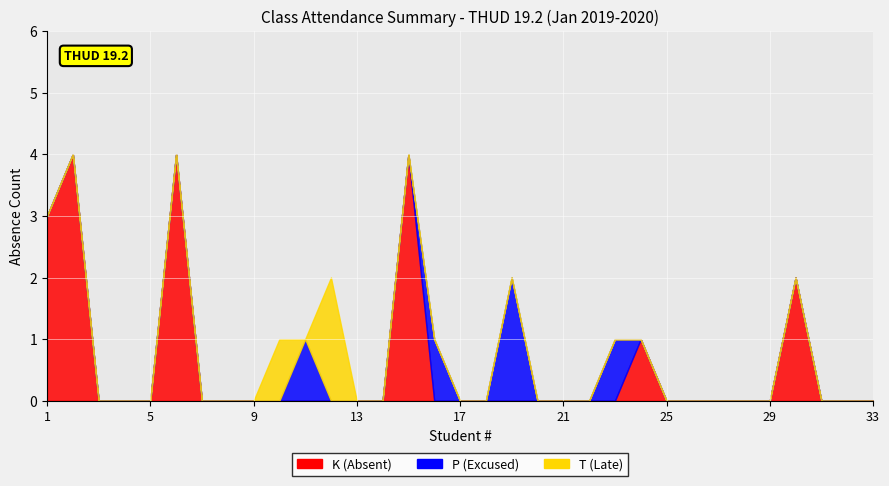

What is the value of the K (Absent) point at the 6th from the left?

4